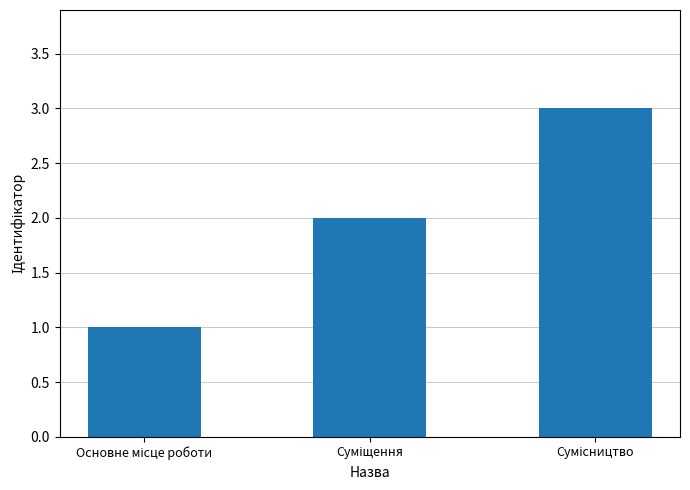

What is the value of the 3rd bar from the left?

3